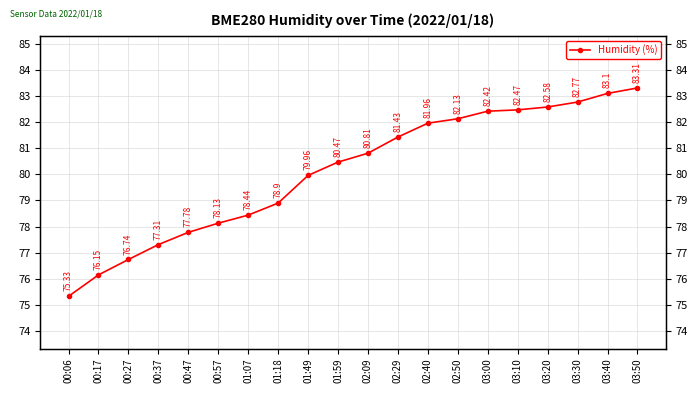

How many lines are shown in the chart?

1